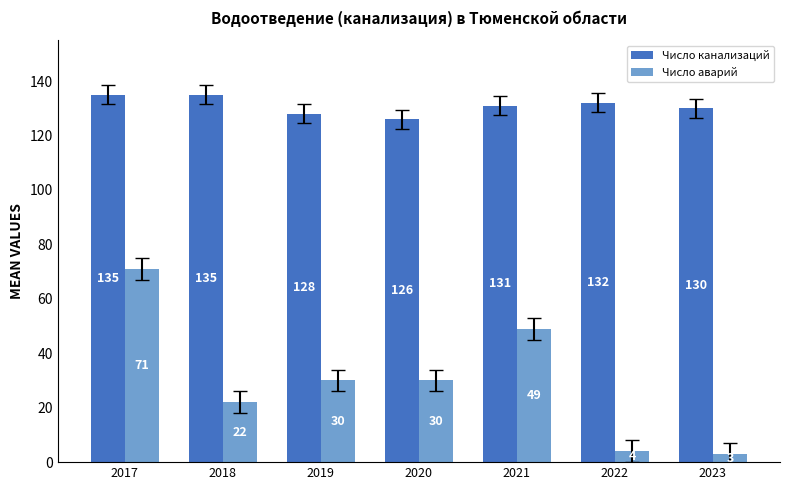

Which series changed the most between 2018 and 2019?

Число аварий